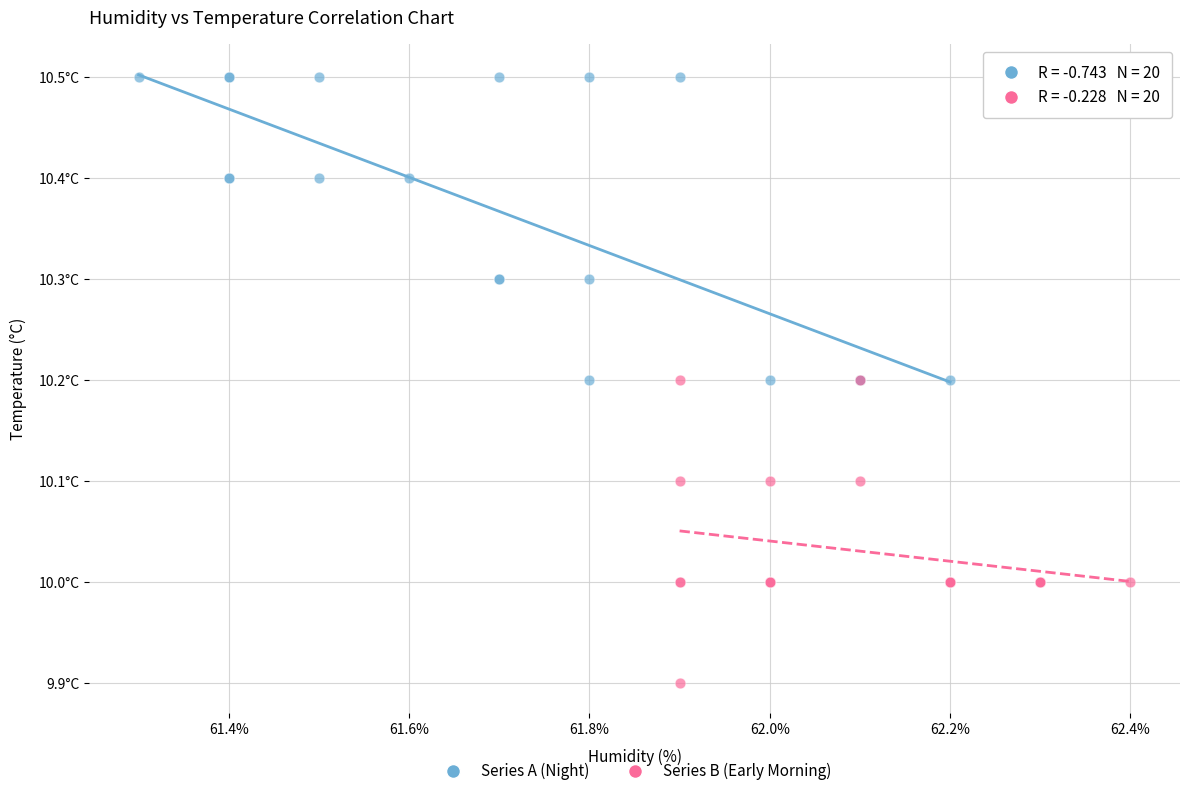

What are all the series names shown in the legend?

Series A (Night), Series B (Early Morning)